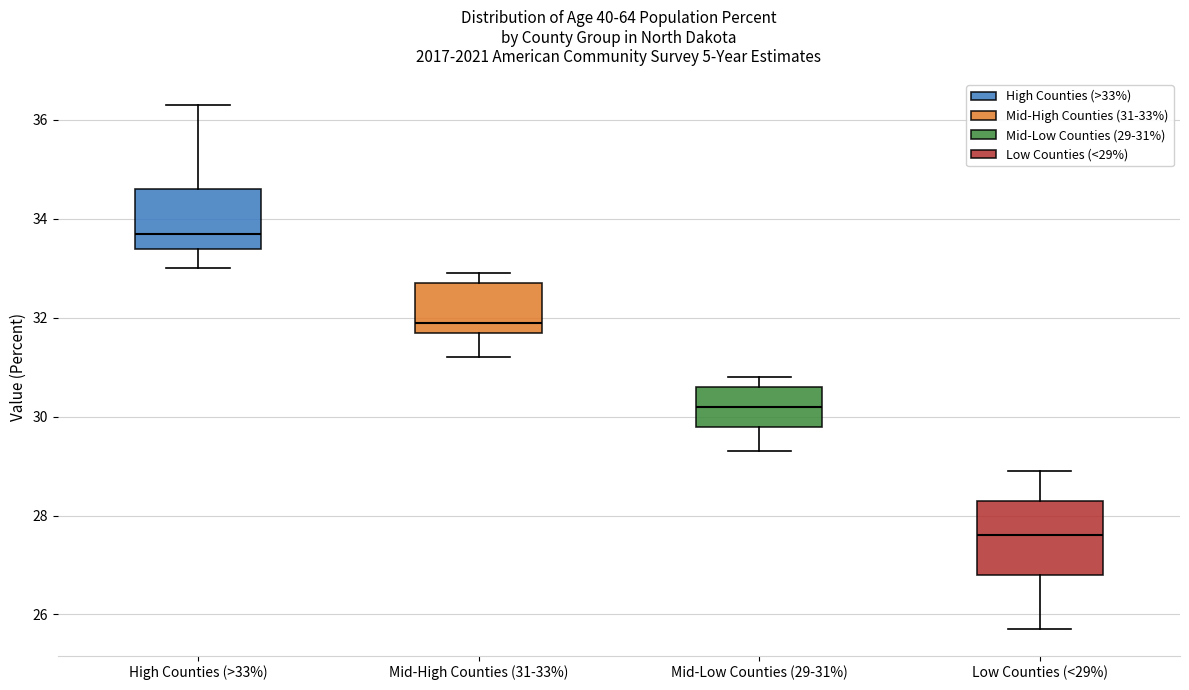

Comparing the boxes themselves (not the whiskers), which one is the tallest?

Low Counties (<29%)